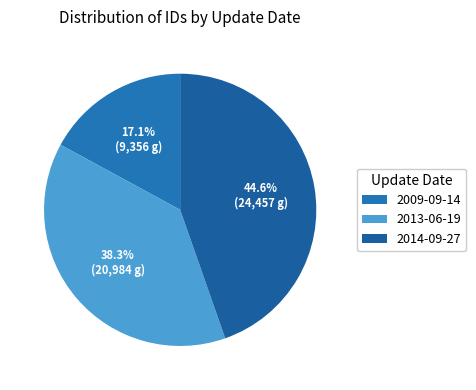

To the nearest percent, what is the difference between the largest and smallest slice percentages?

28%